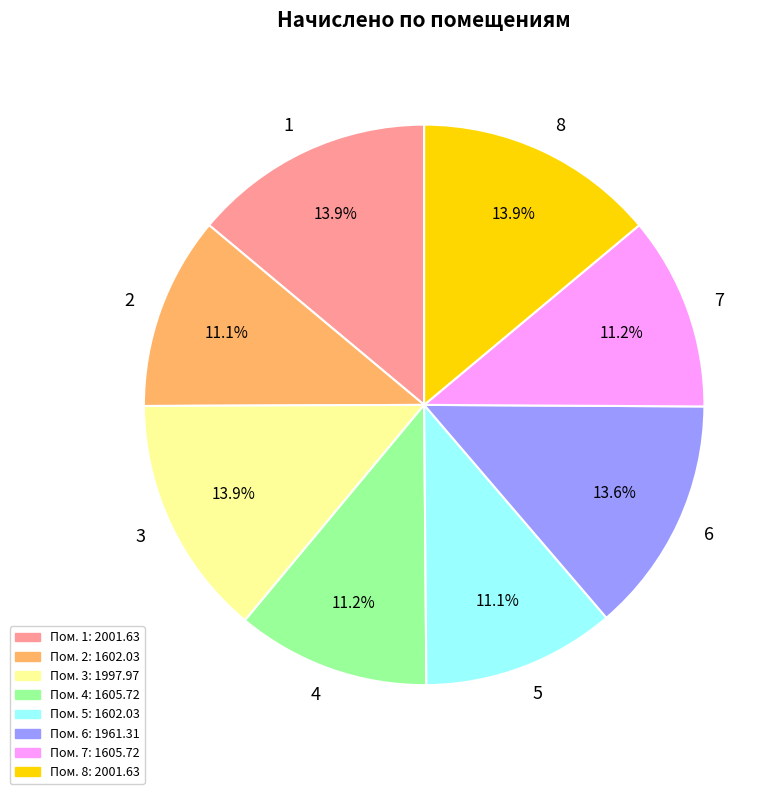

Combined, what portion of the pie is 2 and 4?

22.3%